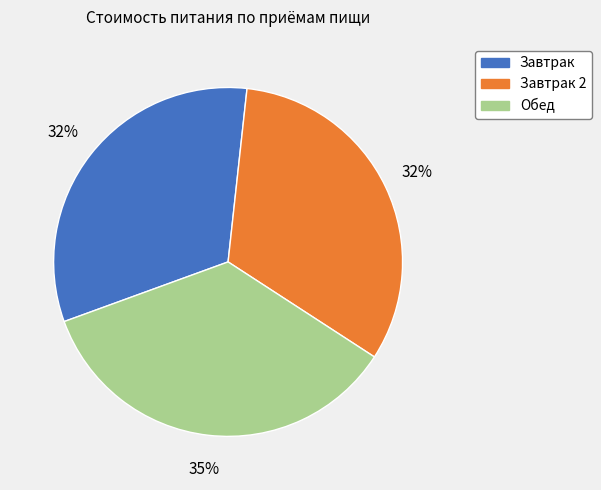

To the nearest percent, what is the average slice percentage?

33%